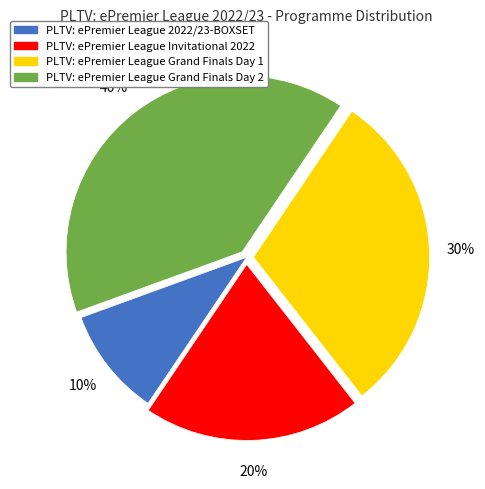

Approximately how many times larger is the value at PLTV: ePremier League Invitational 2022 compared to PLTV: ePremier League Grand Finals Day 2?

0.5